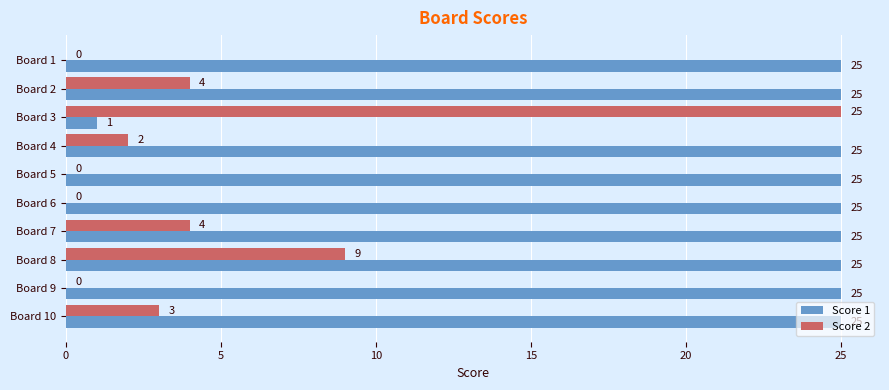

Which series changed the most between Board 2 and Board 9?

Score 2